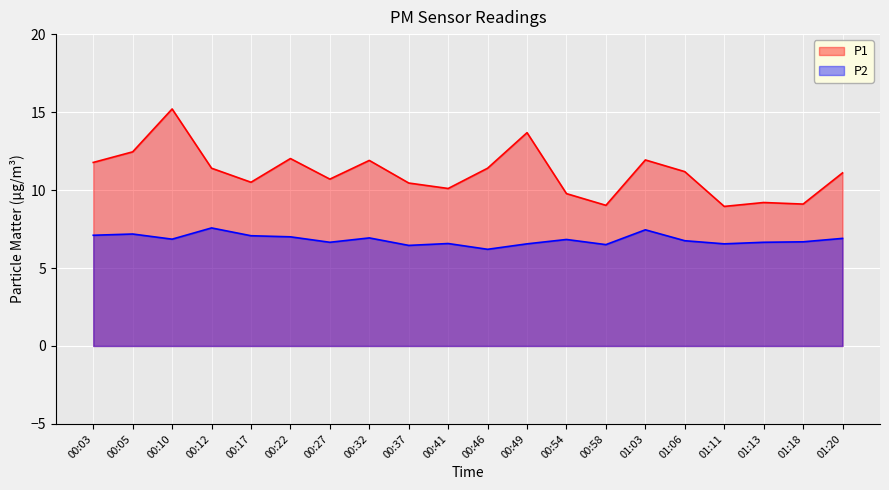

The value of P1 at 00:05 is 12.4. True or false?

True